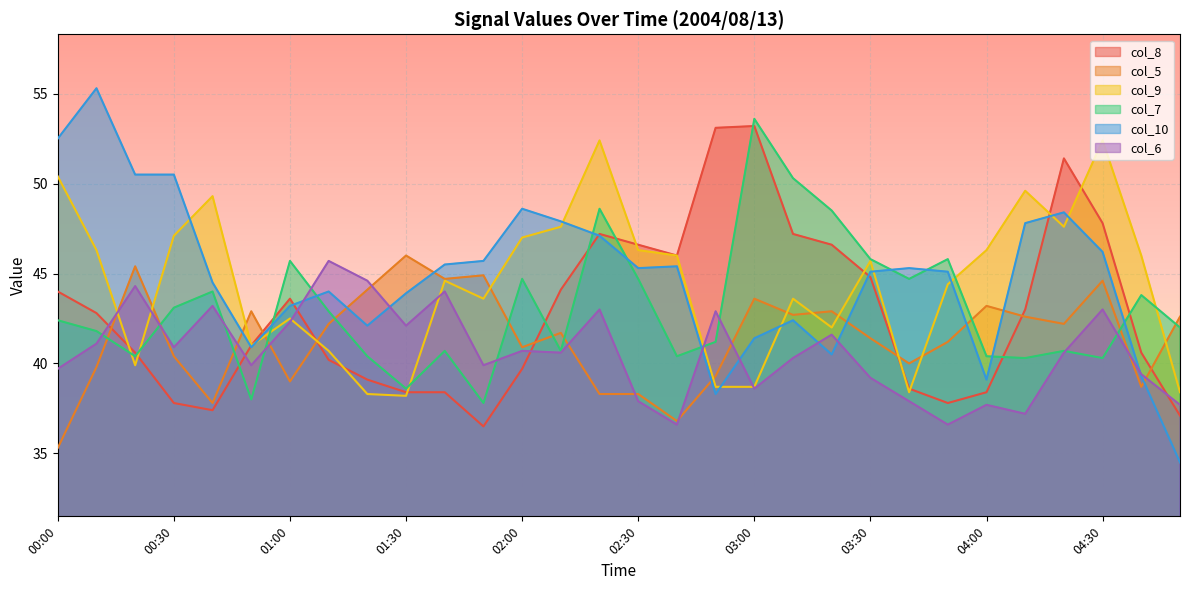

Where is col_5 nearest to the value 40?

03:40